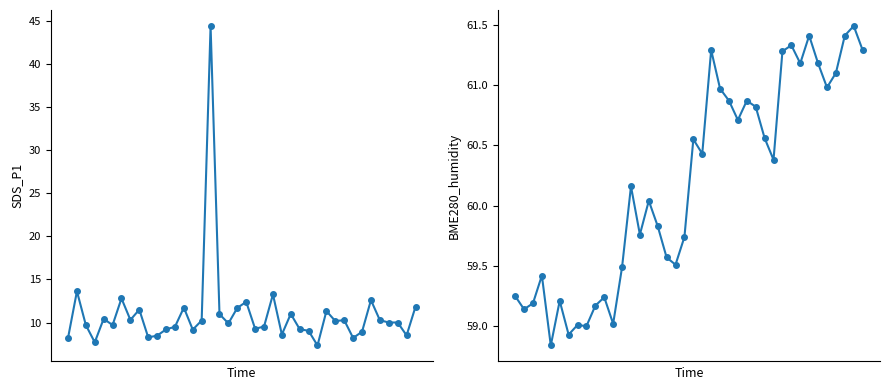

List the labels in order of BME280_humidity value, largest first.

38, 33, 37, 31, 22, 39, 30, 32, 34, 36, 35, 23, 24, 26, 27, 25, 28, 20, 21, 29, 13, 15, 16, 14, 19, 17, 18, 12, 3, 0, 10, 5, 2, 9, 1, 11, 7, 8, 6, 4